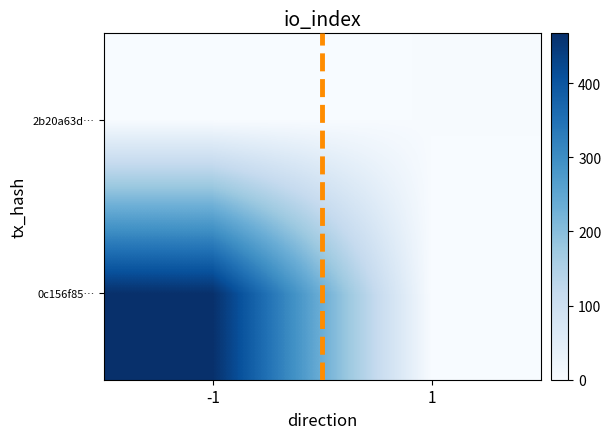

Which series changed the most between -1 and 1?

0c156f85…